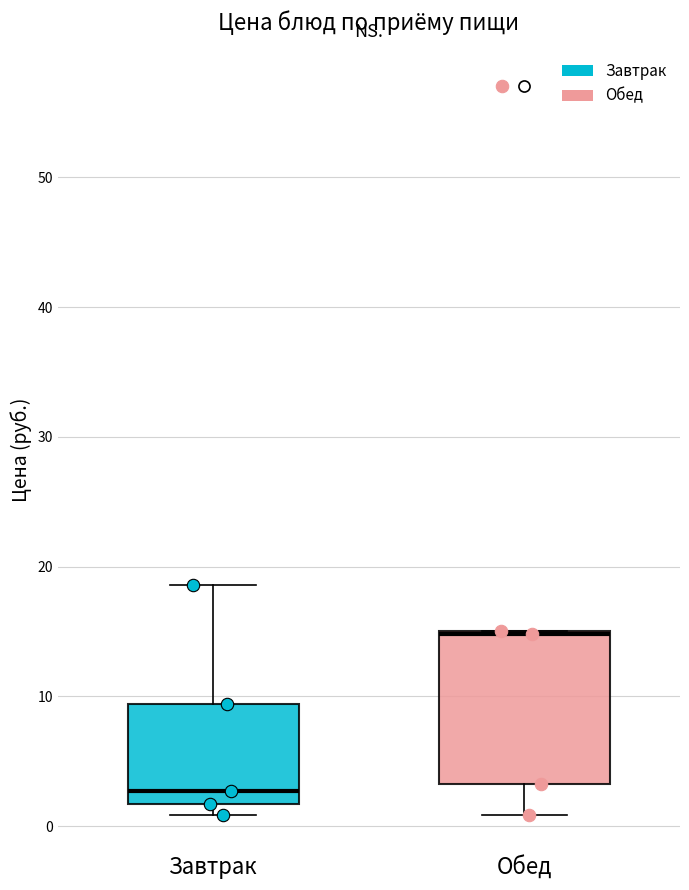

Where is the lower edge of the box for Обед on the y-axis? The values are not printed on the chart, so give them approximately, as read against the axis.

3